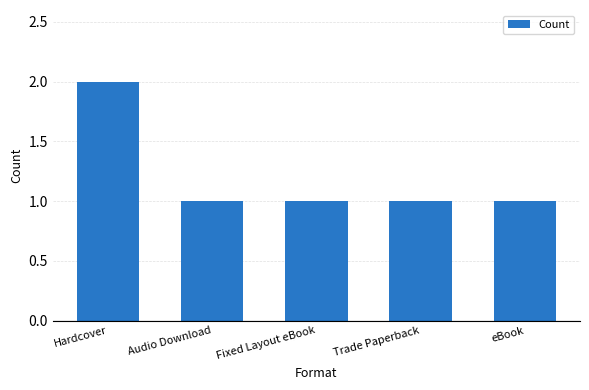

Reading left to right, what are all the values shown in this chart?

Hardcover=2	Audio Download=1	Fixed Layout eBook=1	Trade Paperback=1	eBook=1